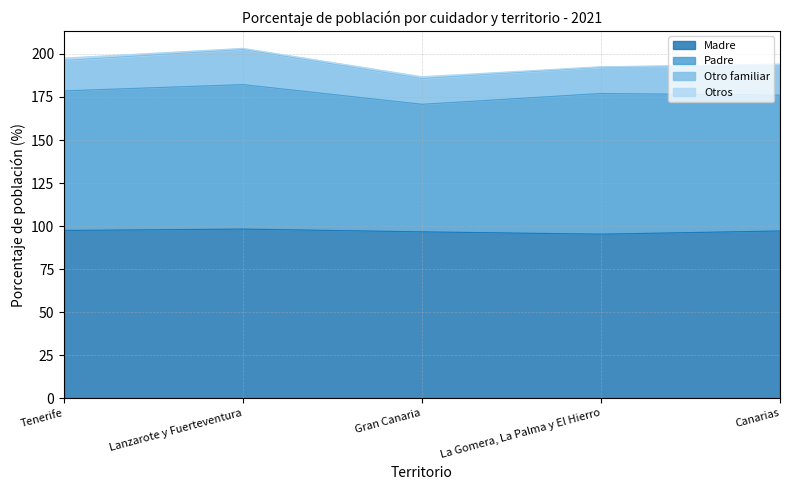

Is the value of Otro familiar at La Gomera, La Palma y El Hierro greater than the value of Madre at Gran Canaria?

No